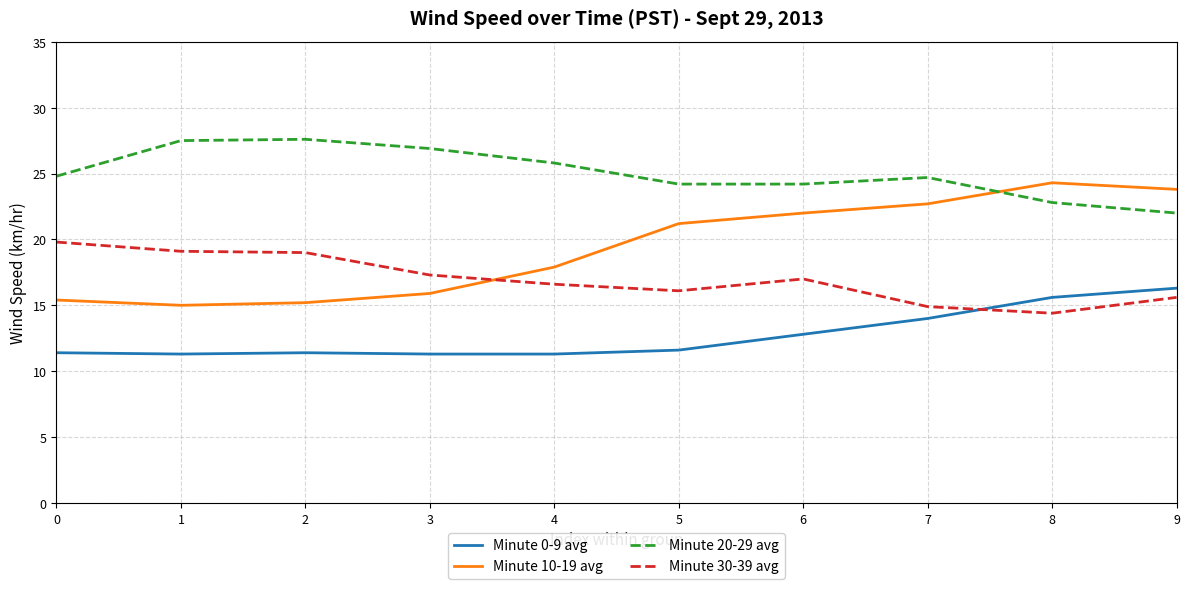

List the series in order of their overall mean, highest first.

Minute 20-29 avg, Minute 10-19 avg, Minute 30-39 avg, Minute 0-9 avg